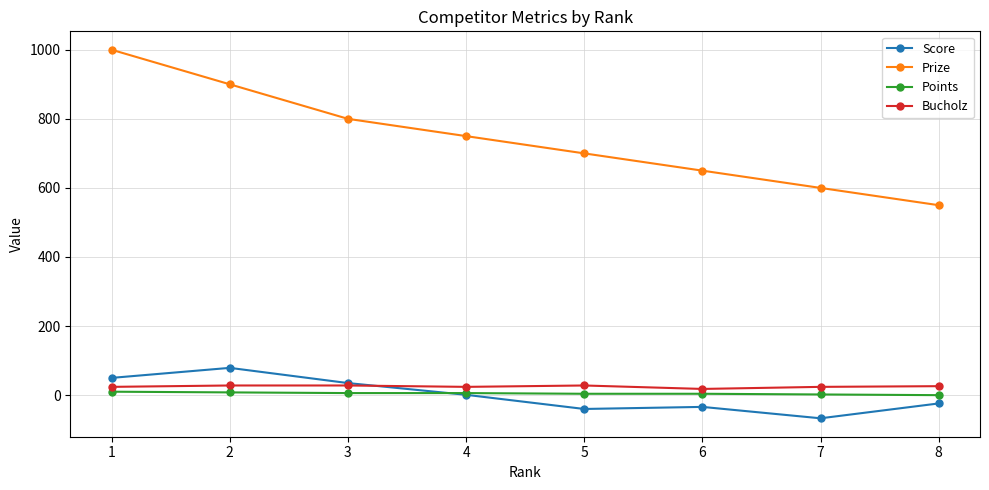

What is the smallest value displayed?

-67